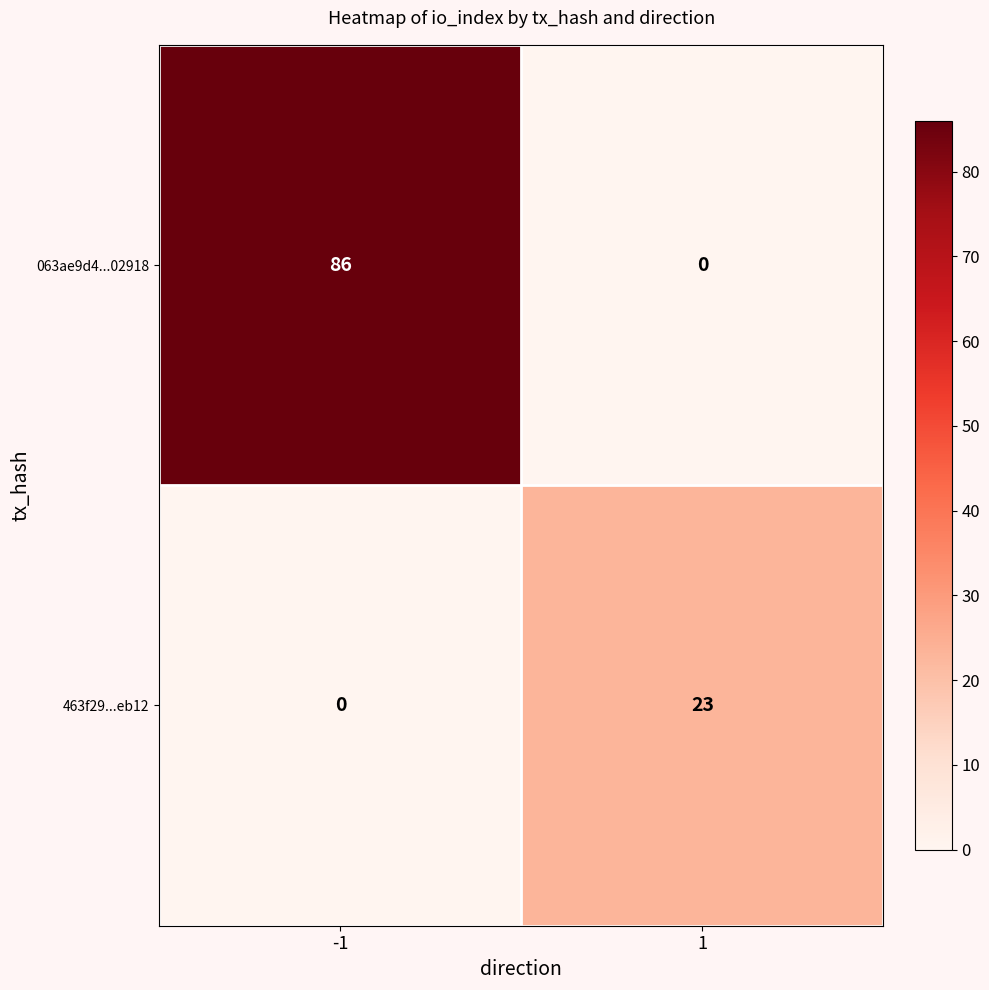

Reading left to right, transcribe all the data shown in this chart.

063ae9d4...02918: -1=86	1=0
463f29...eb12: -1=0	1=23